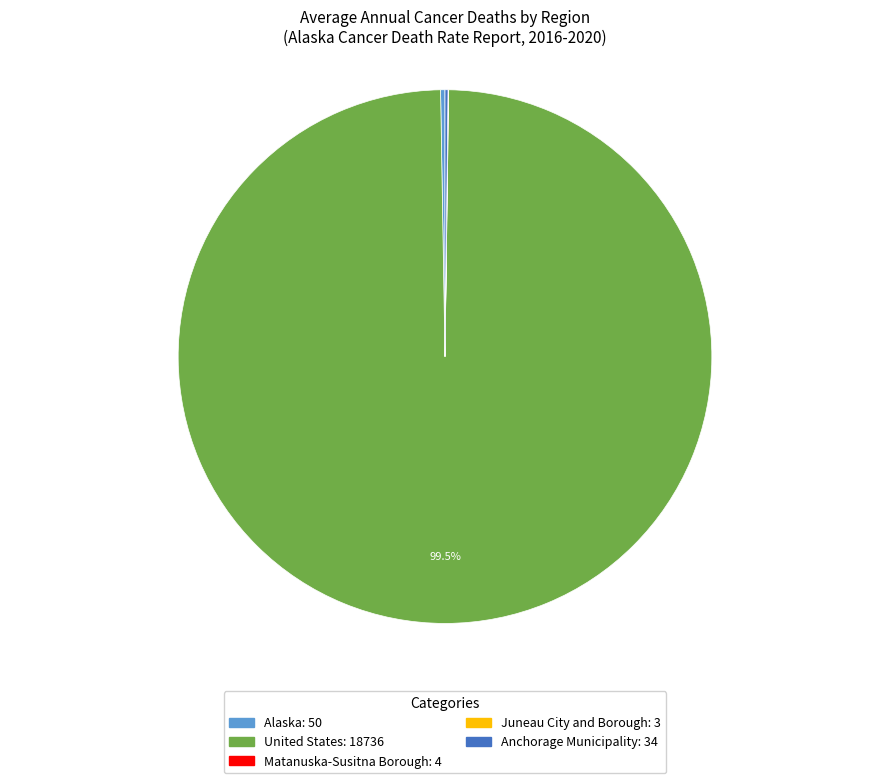

What is the largest slice in the pie chart?

United States